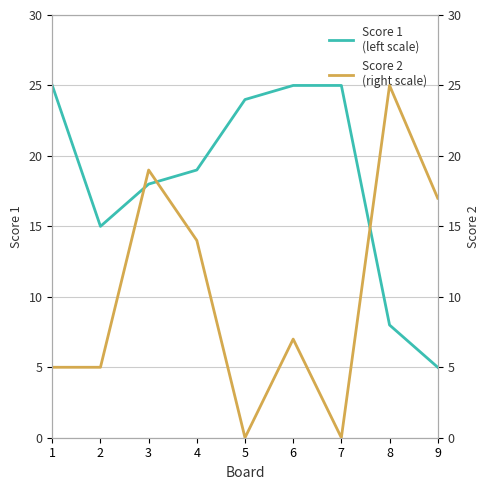

True or false: Score 1
(left scale) has a value of 43 at 7.

False